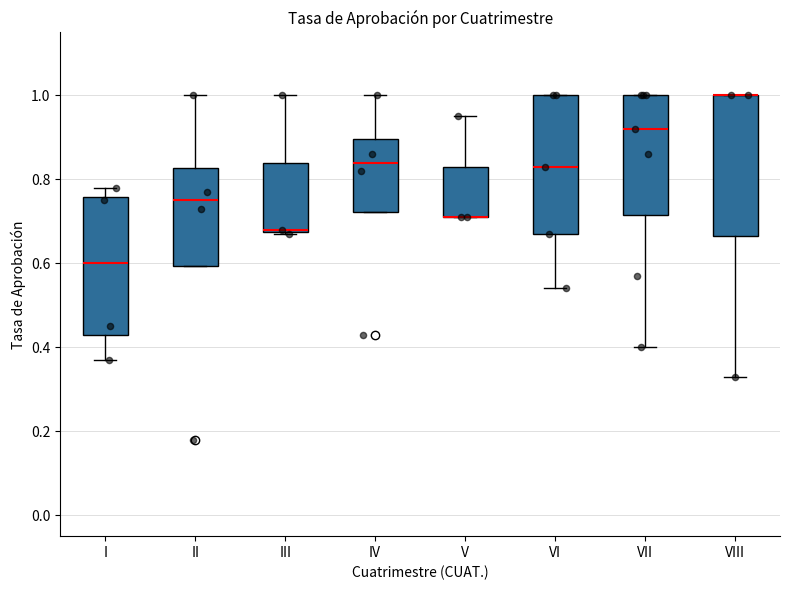

Reading left to right, read every box against the y-axis: the position of its median line, the range the box covers, and the ends of its whiskers. The values are not printed on the chart, so give them approximately, as read against the axis.

I: median 0.60, box 0.44 to 0.76, whiskers 0.38 to 0.78
II: median 0.76, box 0.60 to 0.82, whiskers 0.60 to 1.00
III: median 0.68, box 0.68 to 0.84, whiskers 0.68 to 1.00
IV: median 0.84, box 0.72 to 0.90, whiskers 0.72 to 1.00
V: median 0.72 (drawn on the box's lower edge), box 0.72 to 0.84, whiskers 0.72 to 0.96
VI: median 0.84, box 0.68 to 1.00, whiskers 0.54 to 1.00
VII: median 0.92, box 0.72 to 1.00, whiskers 0.40 to 1.00
VIII: median 1.00 (drawn on the box's upper edge), box 0.66 to 1.00, whiskers 0.34 to 1.00